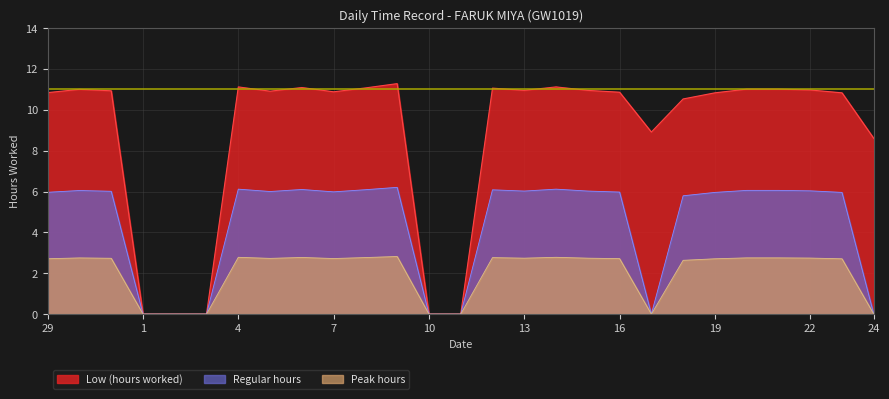

How many distinct data groups are displayed?

3